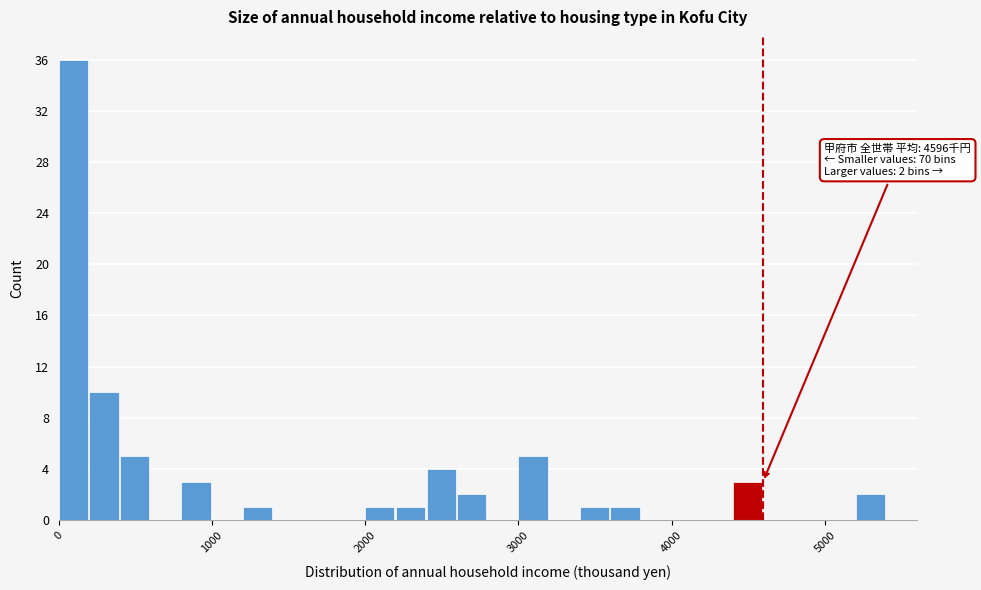

Around what value on the x-axis is the tallest bar? Give the approximate position of its centre, as read against the axis.

100